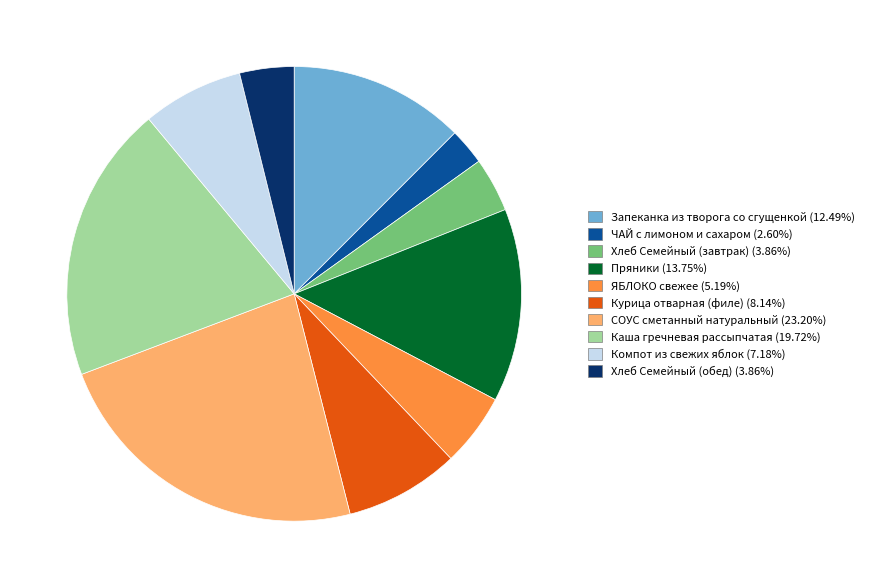

Do ЧАЙ с лимоном и сахаром and Хлеб Семейный (завтрак) together represent more than half of the pie?

No